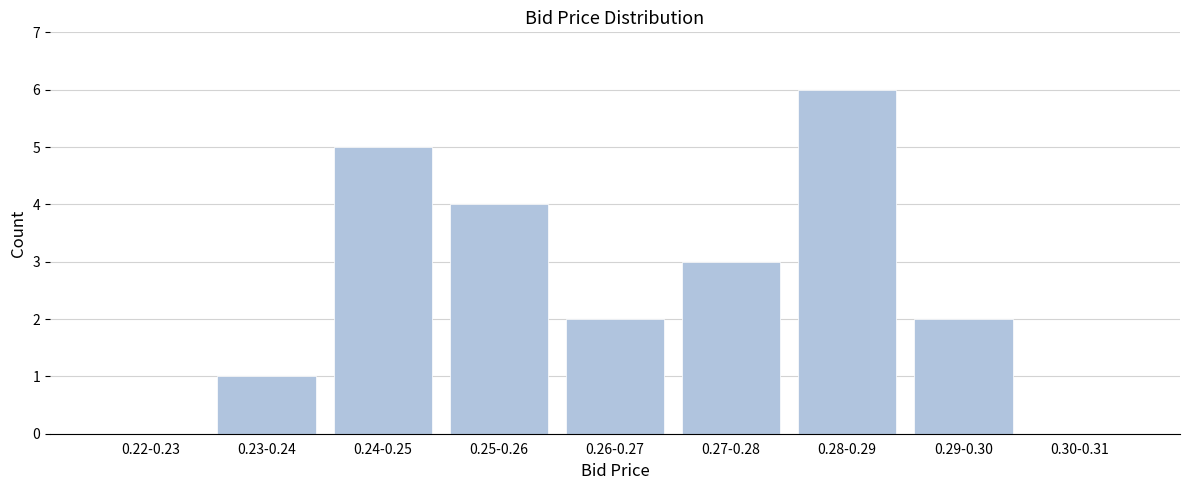

Reading left to right, extract all data points from this chart.

0.22-0.23=0	0.23-0.24=1	0.24-0.25=5	0.25-0.26=4	0.26-0.27=2	0.27-0.28=3	0.28-0.29=6	0.29-0.30=2	0.30-0.31=0